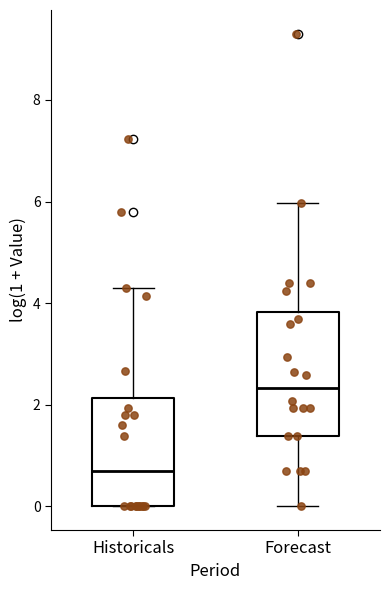

Reading left to right, read every box against the y-axis: the position of its median line, the range the box covers, and the ends of its whiskers. The values are not printed on the chart, so give them approximately, as read against the axis.

Historicals: median 0.6, box 0.0 to 2.2, whiskers 0.0 to 4.2
Forecast: median 2.4, box 1.4 to 3.8, whiskers 0.0 to 6.0